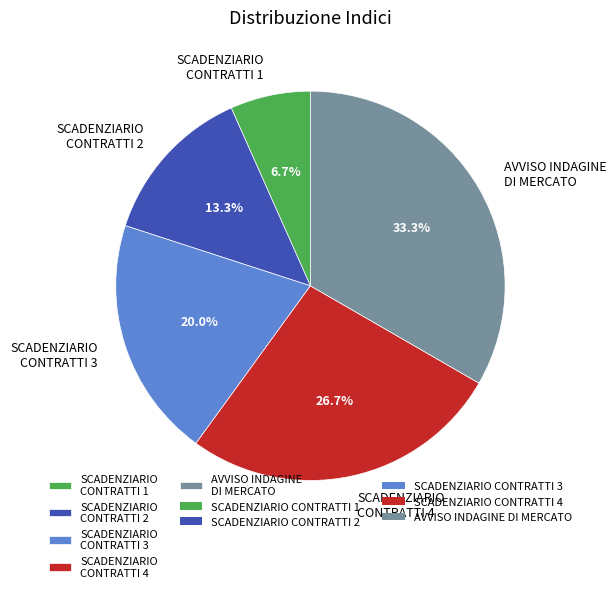

Is there a majority slice in this chart?

No